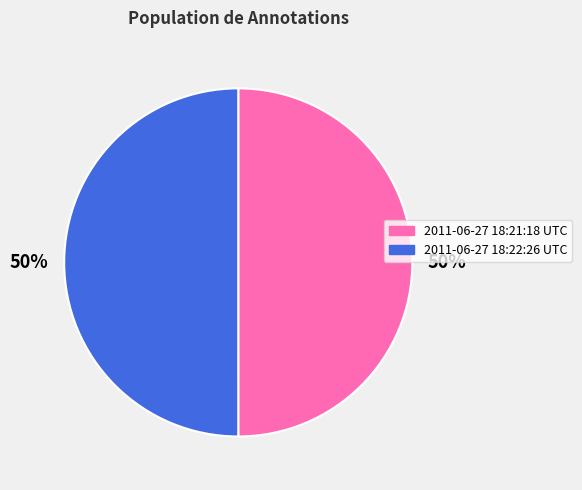

Combined, do 2011-06-27 18:21:18 UTC and 2011-06-27 18:22:26 UTC account for over 50%?

Yes